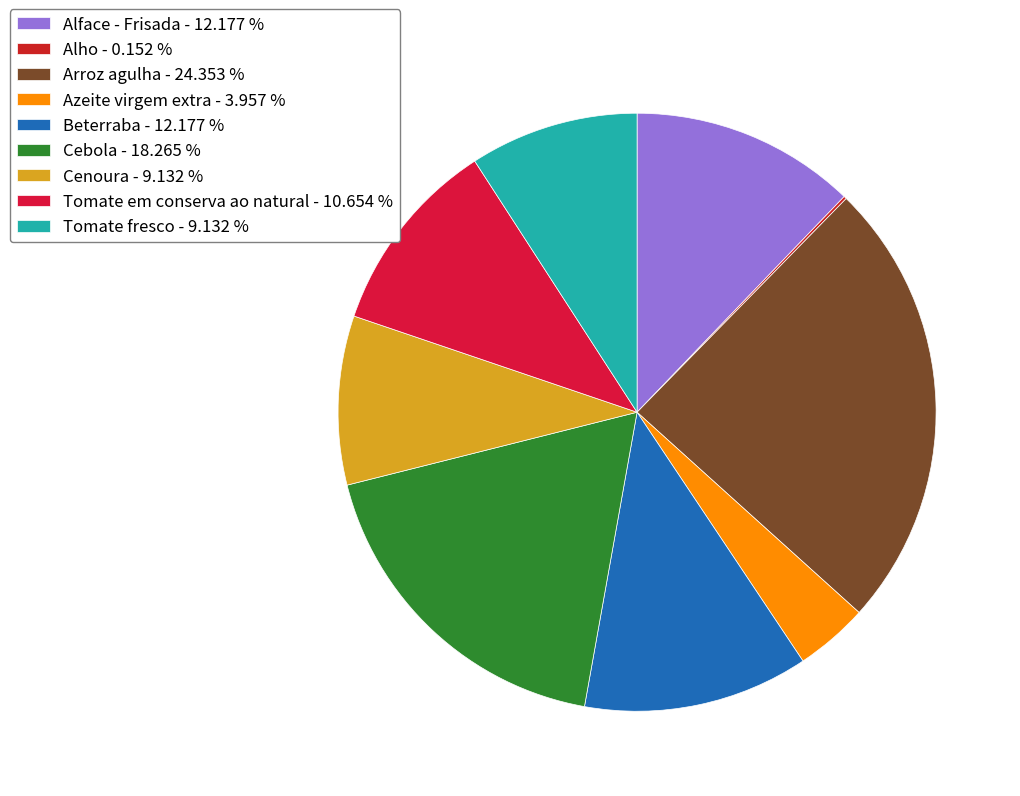

Rank the categories by value from highest to lowest.

Arroz agulha, Cebola, Alface - Frisada, Beterraba, Tomate em conserva ao natural, Cenoura, Tomate fresco, Azeite virgem extra, Alho